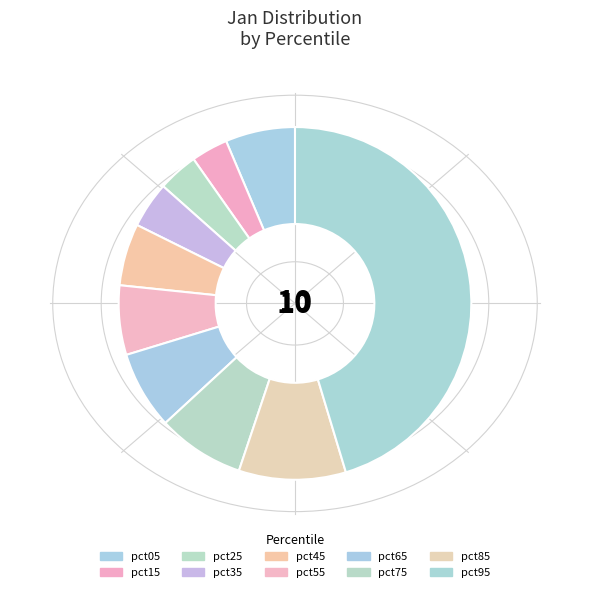

What is the largest slice in the pie chart?

pct95